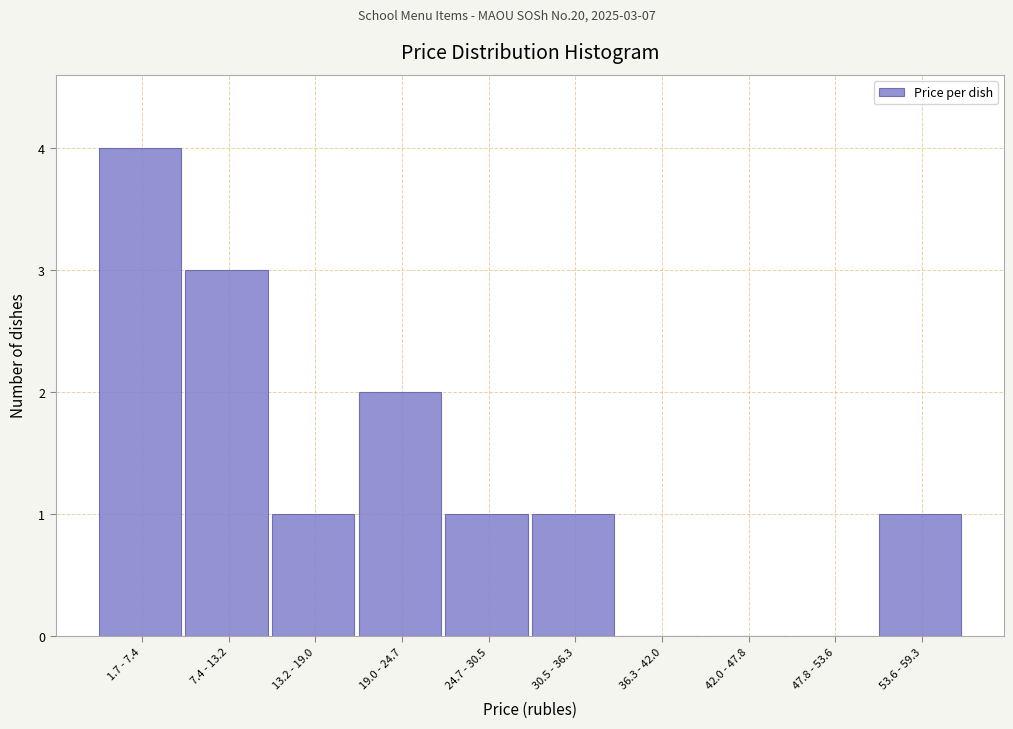

Reading left to right, extract all data points from this chart.

1.7 - 7.4=4	7.4 - 13.2=3	13.2 - 19.0=1	19.0 - 24.7=2	24.7 - 30.5=1	30.5 - 36.3=1	36.3 - 42.0=0	42.0 - 47.8=0	47.8 - 53.6=0	53.6 - 59.3=1